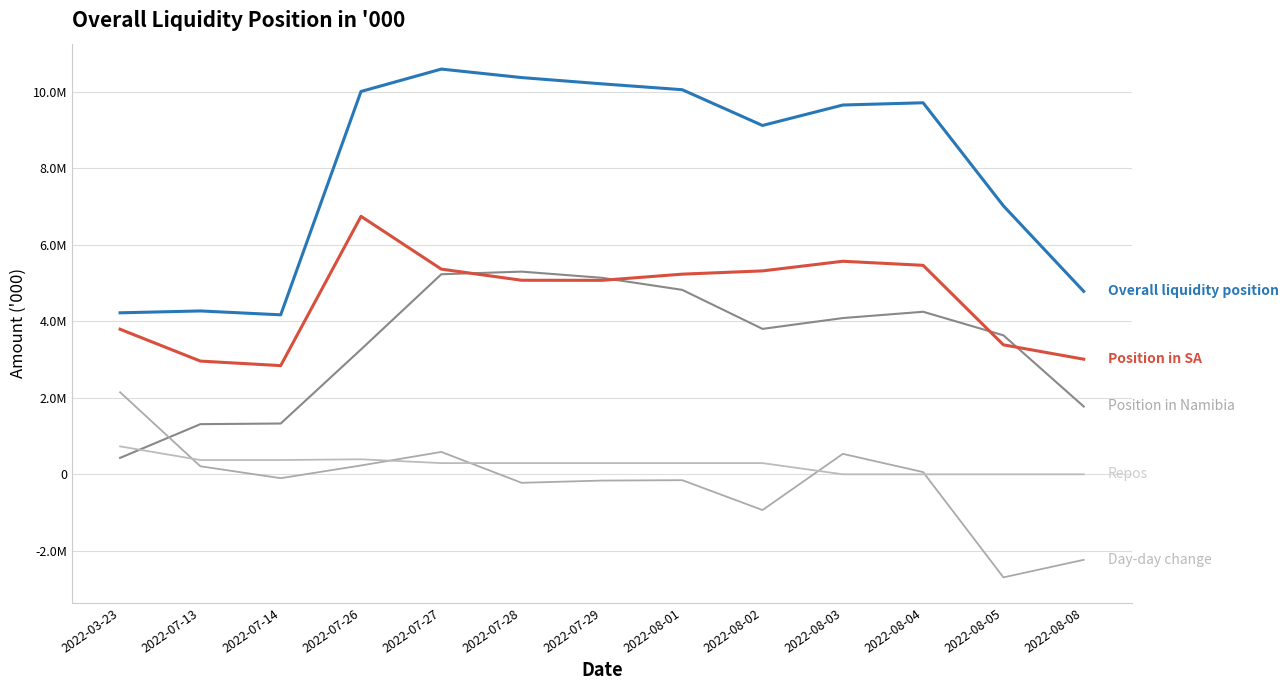

What is the spread (max minus min) of values at 2022-08-05?

9715783.5